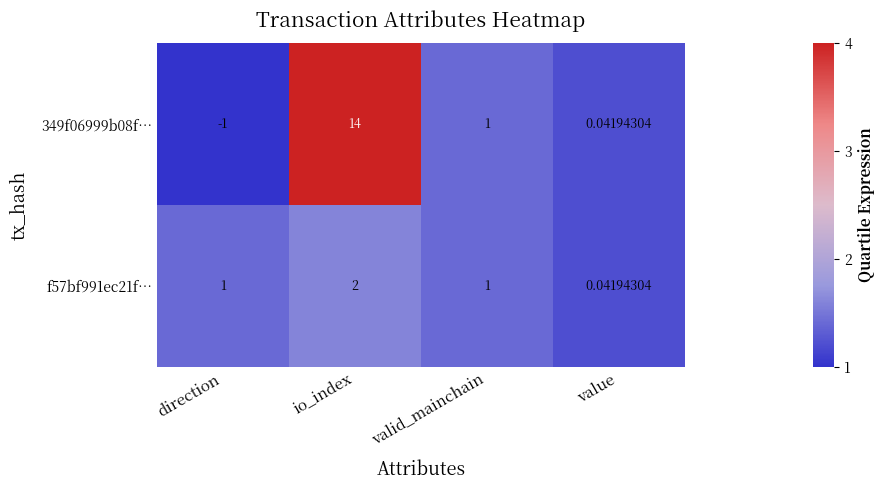

Where is 349f06999b08f… nearest to the value 6?

valid_mainchain